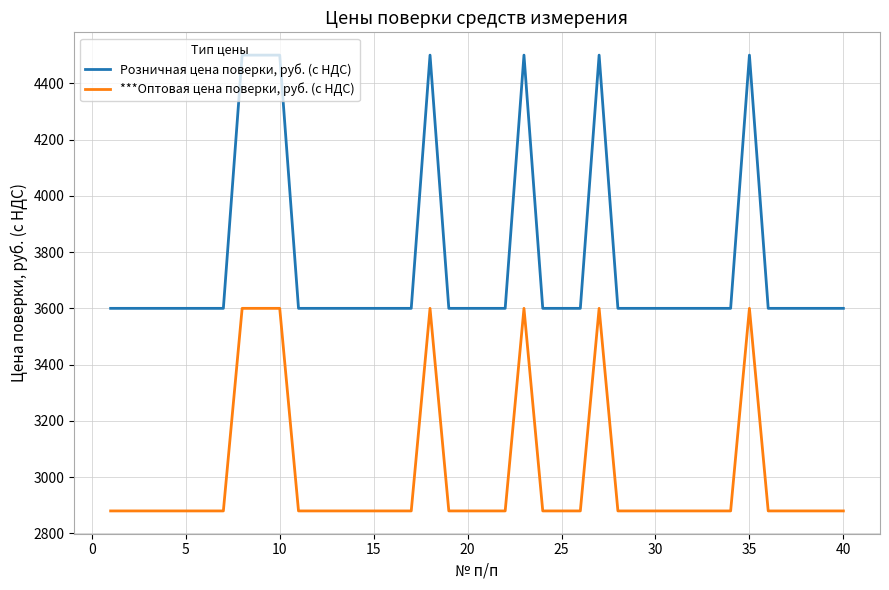

List the series in order of their overall mean, highest first.

Розничная цена поверки, руб. (с НДС), ***Оптовая цена поверки, руб. (с НДС)